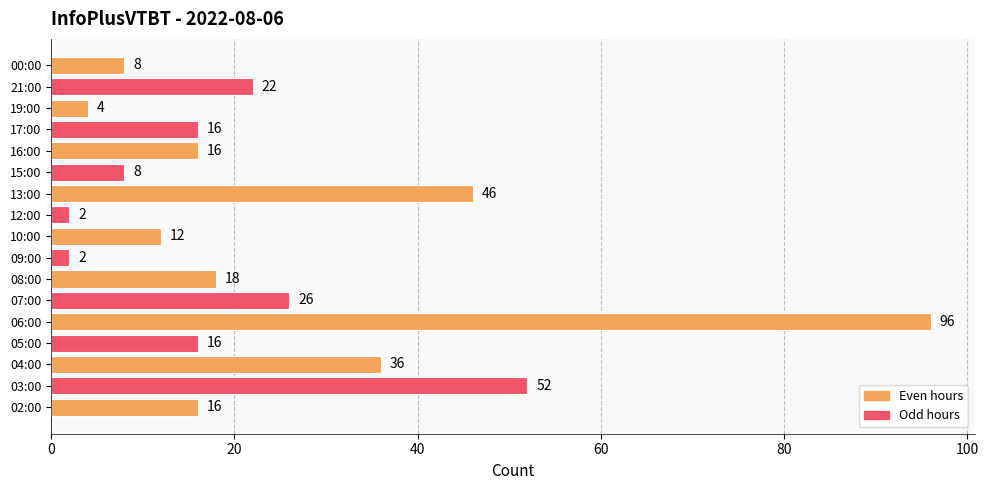

Is it true that the value at 09:00 is 2?

True